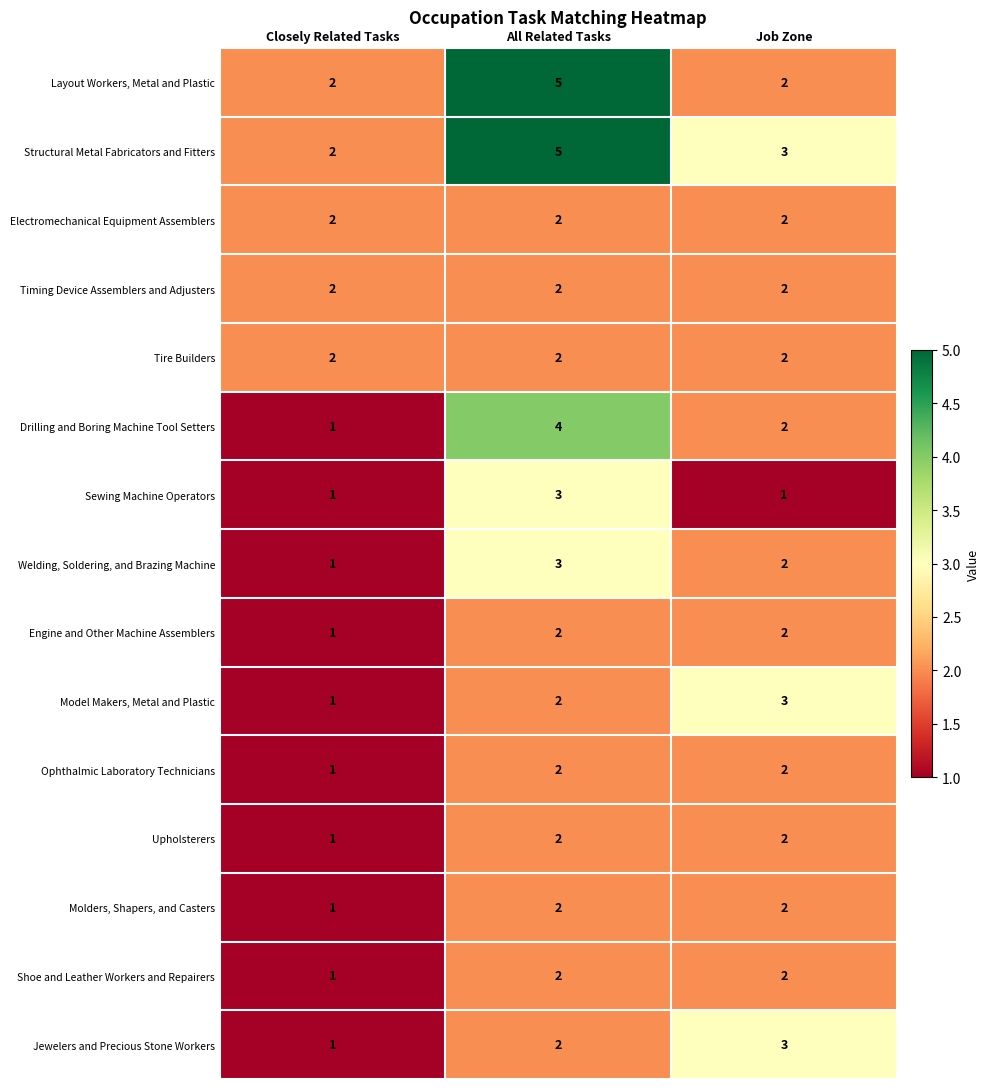

What is the greatest value displayed?

5